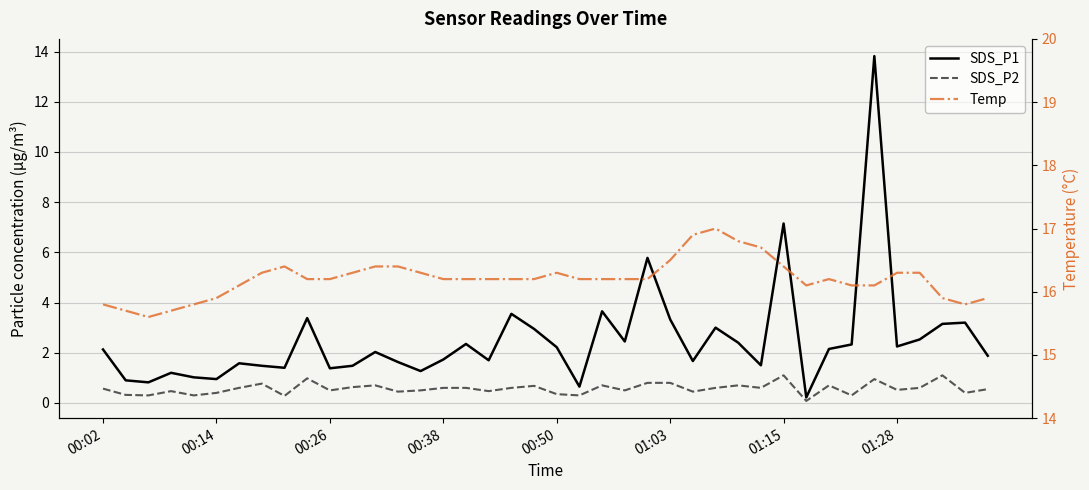

True or false: SDS_P1 and SDS_P2 intersect in this chart.

False